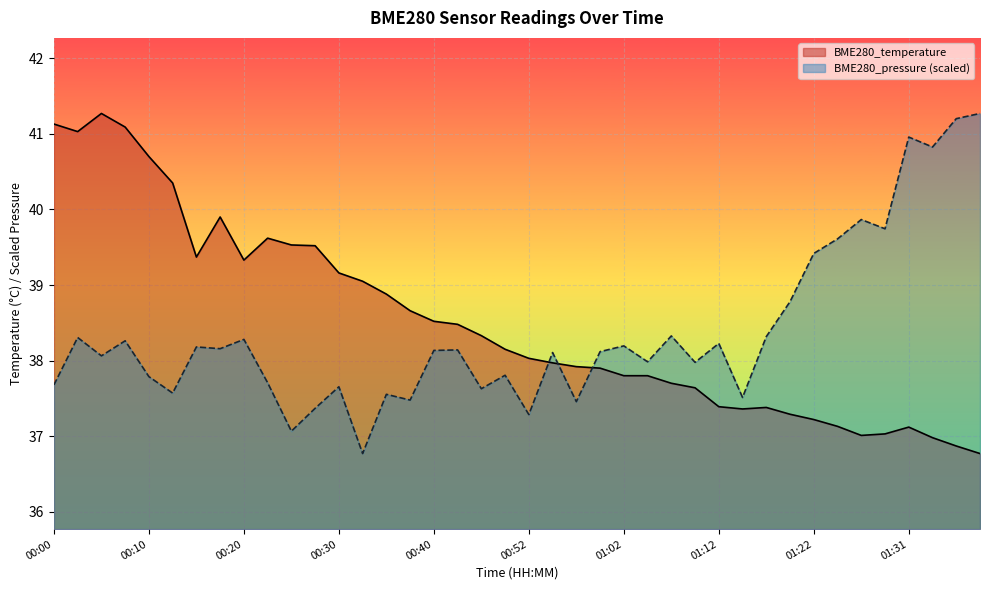

Where is BME280_pressure nearest to the value 39?

01:19